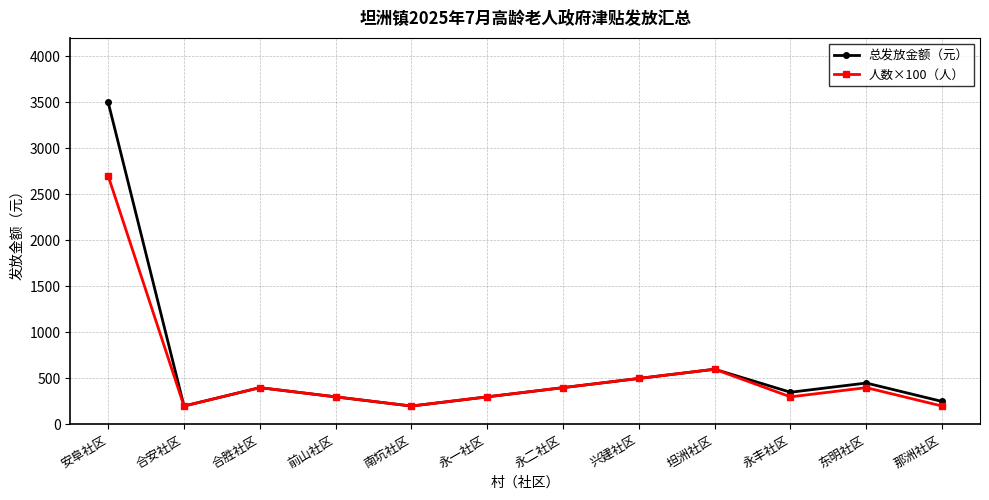

In 人数×100（人）, how many points are higher than both neighbors (excluding endpoints)?

3